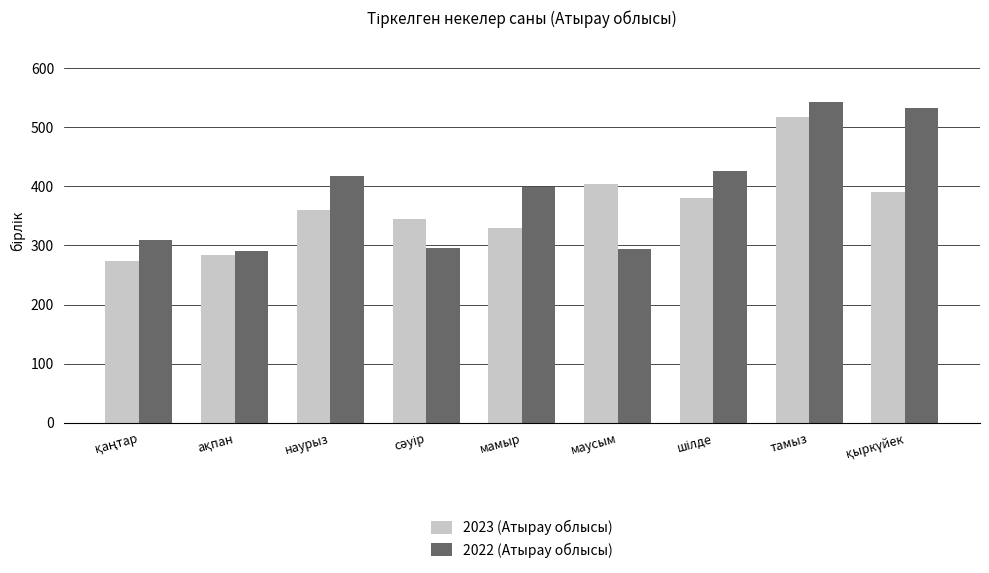

What is the maximum value shown in the chart?

543